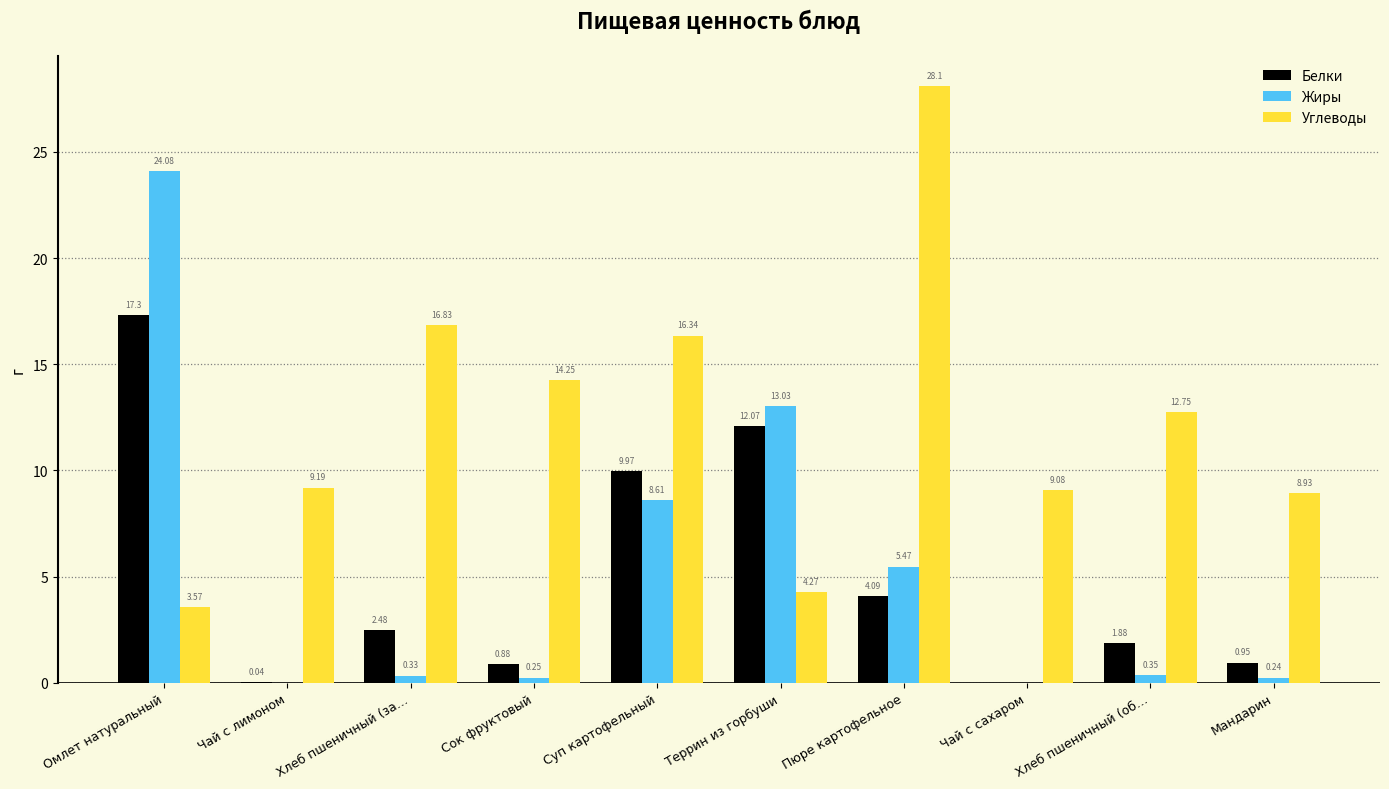

At which category does the chart reach its peak across all series?

Пюре картофельное